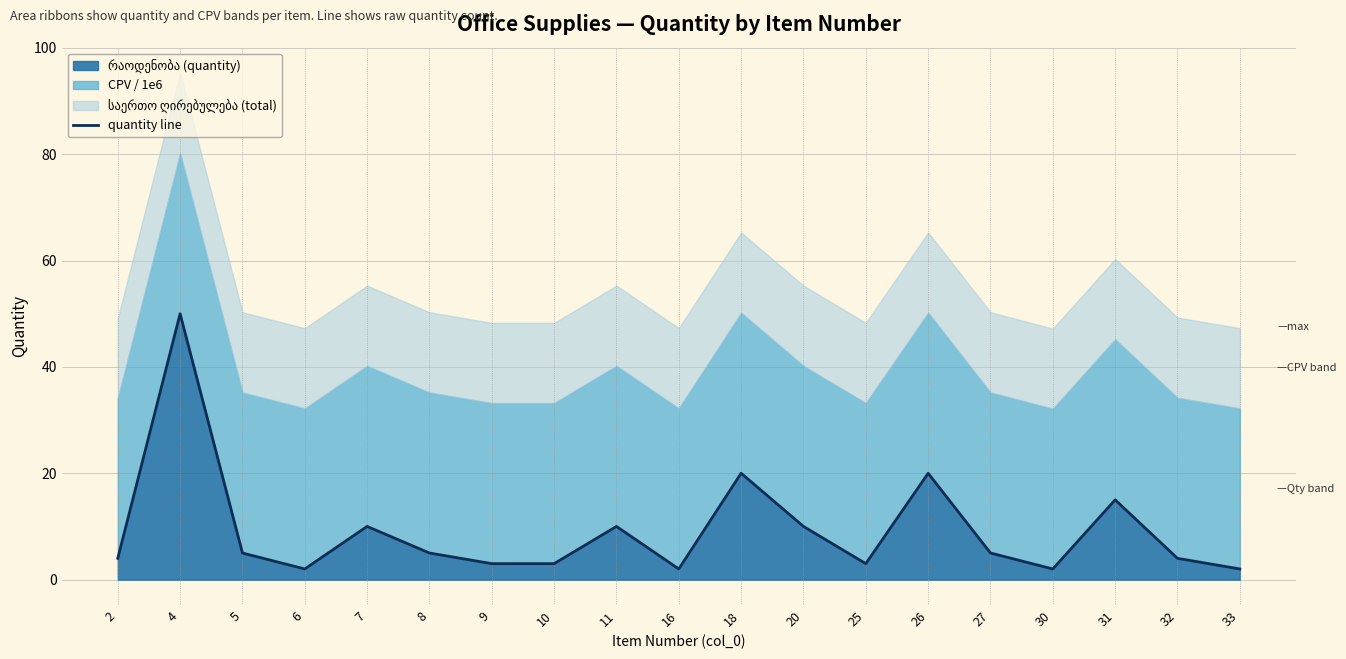

What is the greatest value displayed?

50